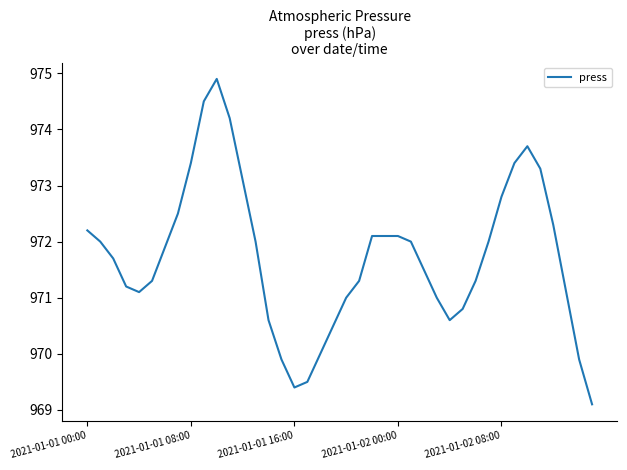

What is the sum of all values?

38869.3